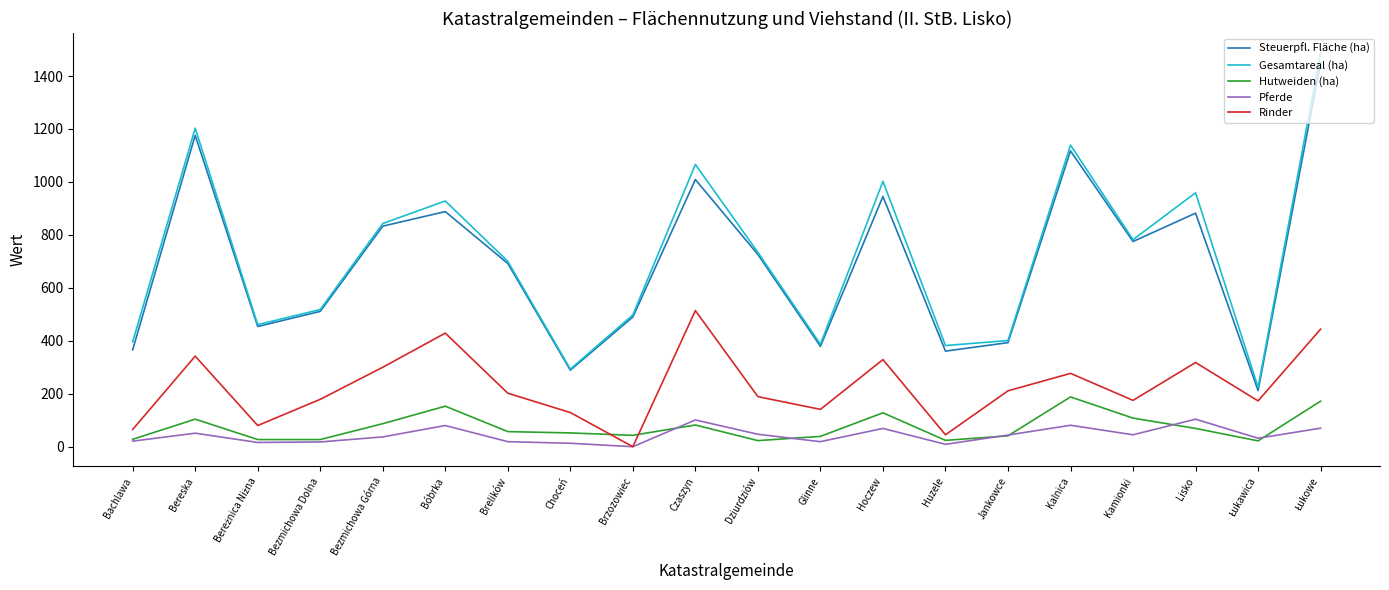

What is the average value of the Hutweiden (ha) series?

74